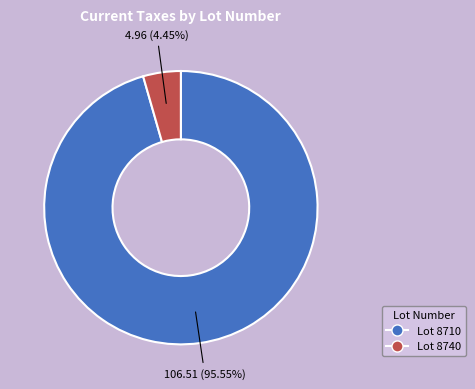

How many slices are in this pie chart?

2